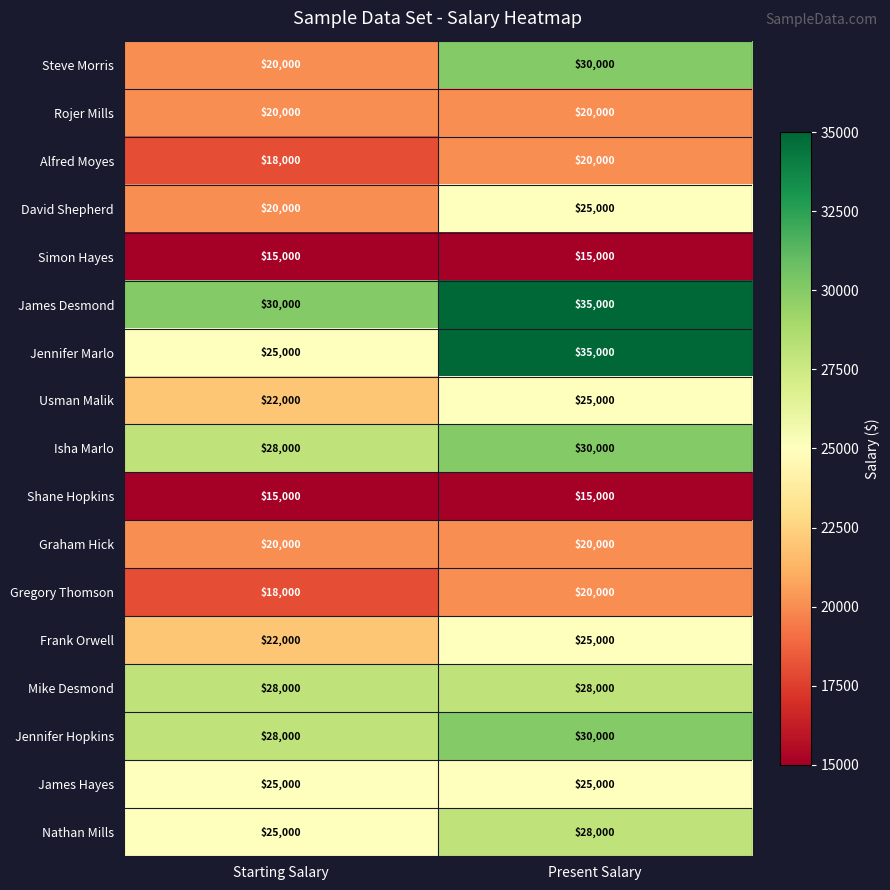

What is the total value across all series at Present Salary?

426000